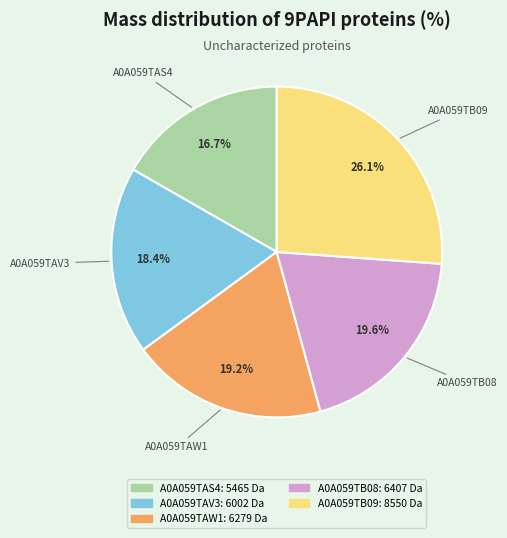

Between A0A059TAS4 and A0A059TB09, which is larger?

A0A059TB09